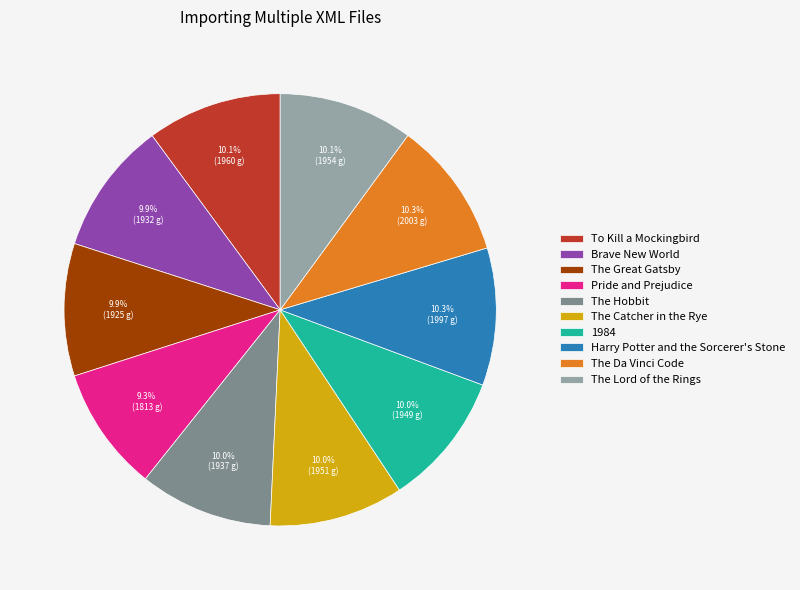

To the nearest percent, what portion does The Catcher in the Rye represent?

10%